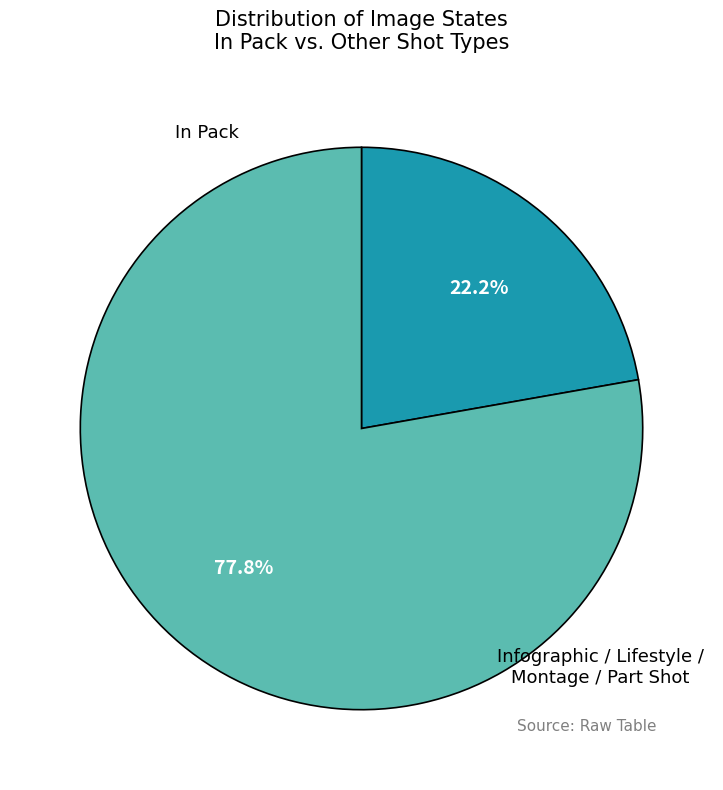

Is there any slice that represents more than half of the pie?

Yes